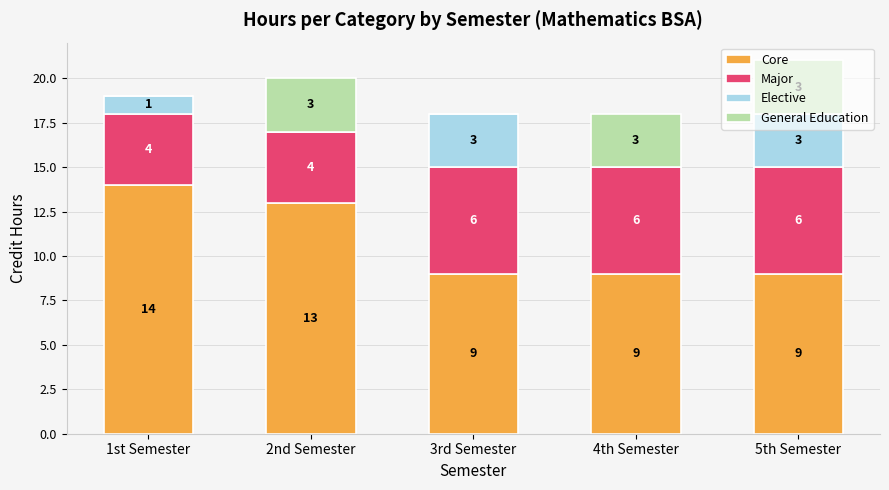

At which category is the sum across all series the highest?

5th Semester